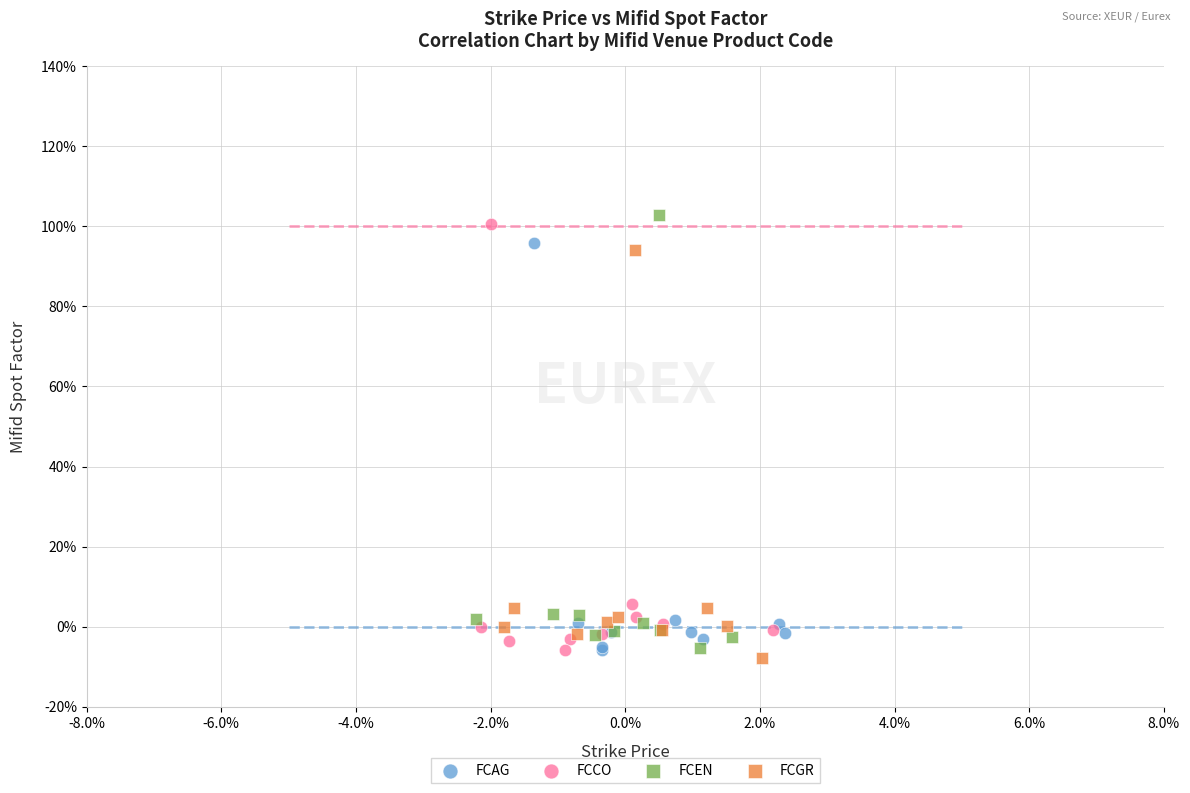

What are all the series names shown in the legend?

FCAG, FCCO, FCEN, FCGR